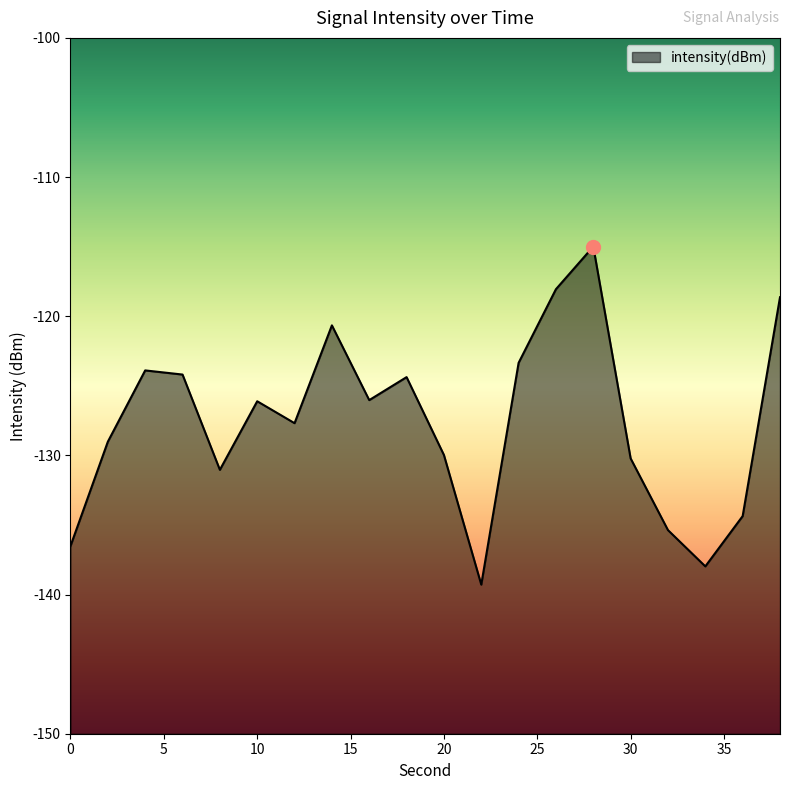

Reading right to left, what are all the values shown in this chart?

38=-118.6	36=-134.4	34=-138.0	32=-135.4	30=-130.2	28=-115.0	26=-118.1	24=-123.3	22=-139.3	20=-130.0	18=-124.4	16=-126.0	14=-120.7	12=-127.7	10=-126.1	8=-131.0	6=-124.2	4=-123.9	2=-129.0	0=-136.5